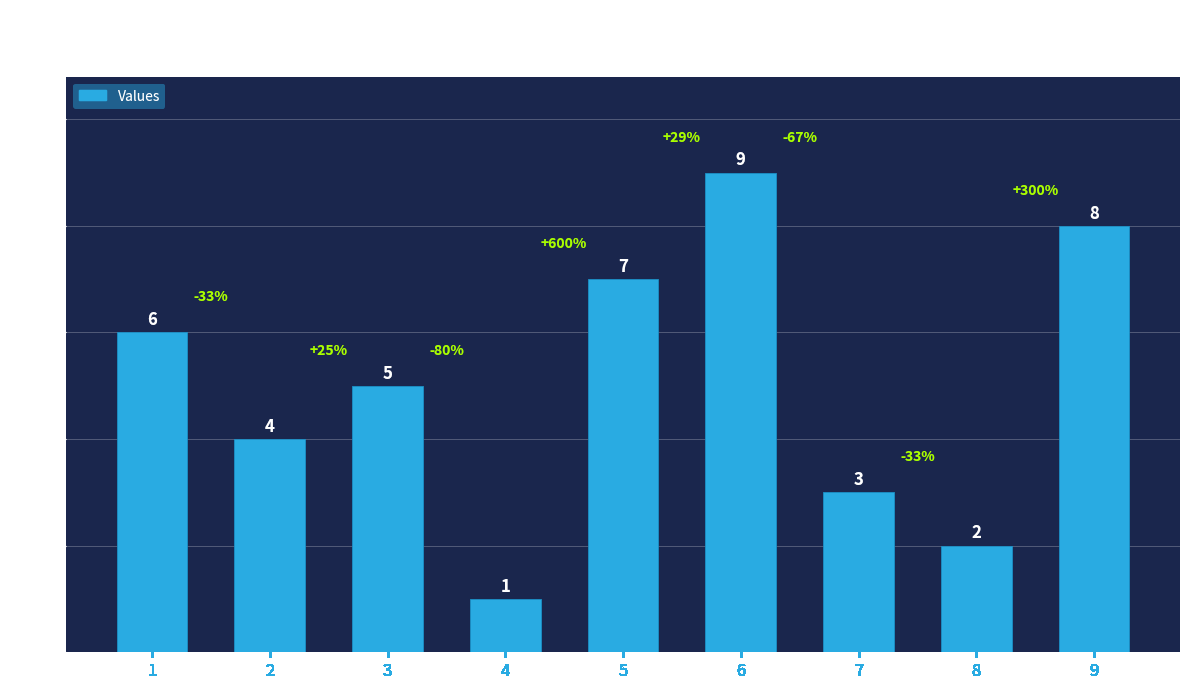

Where is the data nearest to the value 5?

3